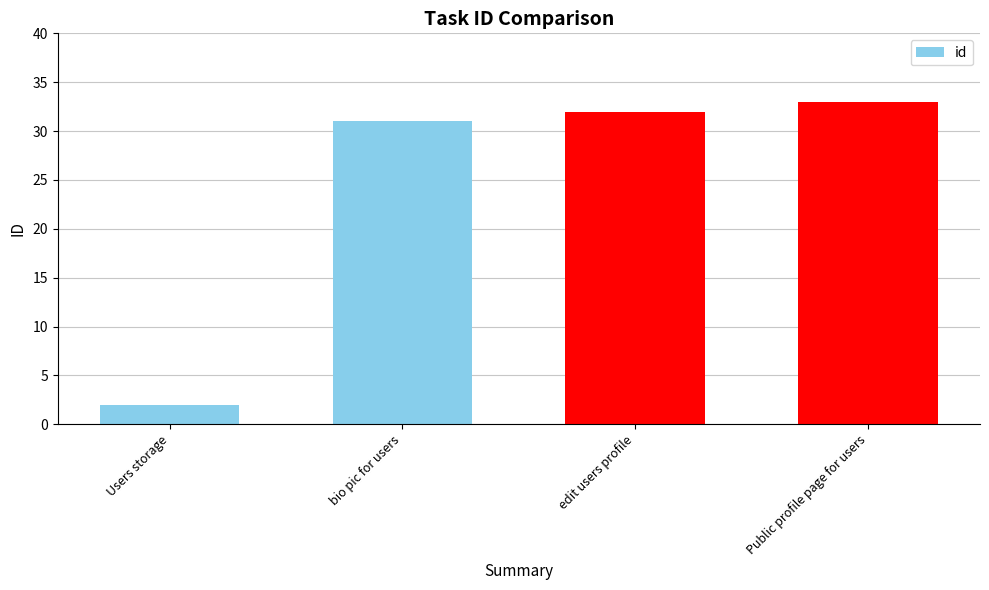

Between bio pic for users and edit users profile, which is larger?

edit users profile